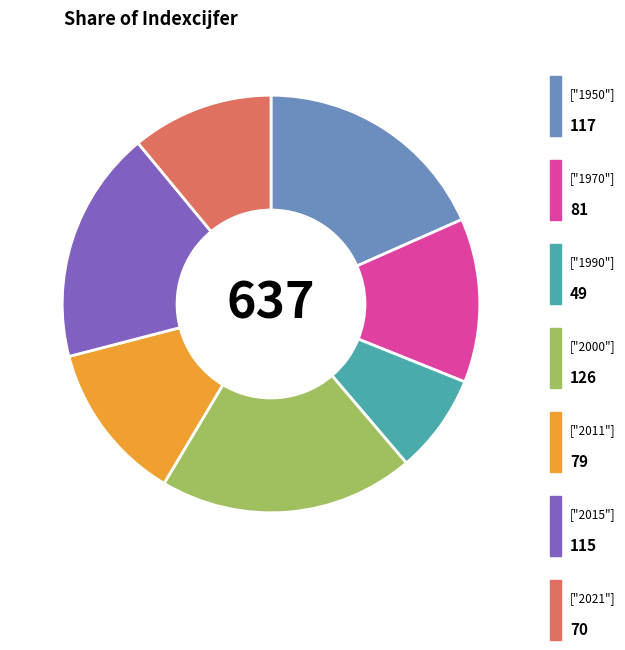

Does any single category account for the majority?

No